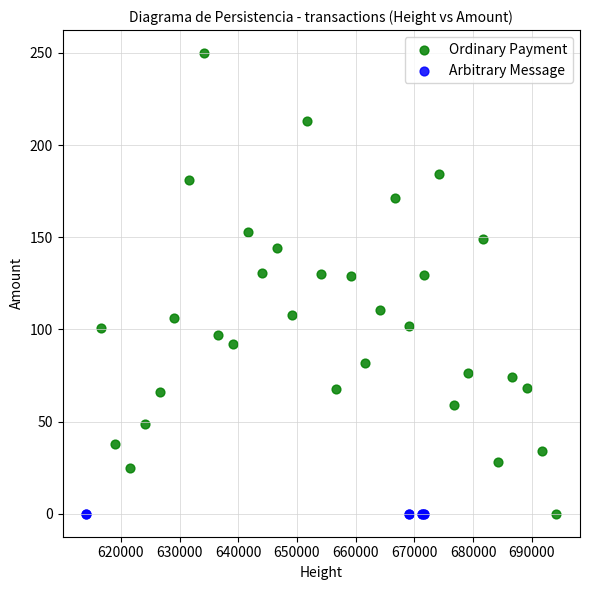

Which series contains the highest Y value?

Ordinary Payment